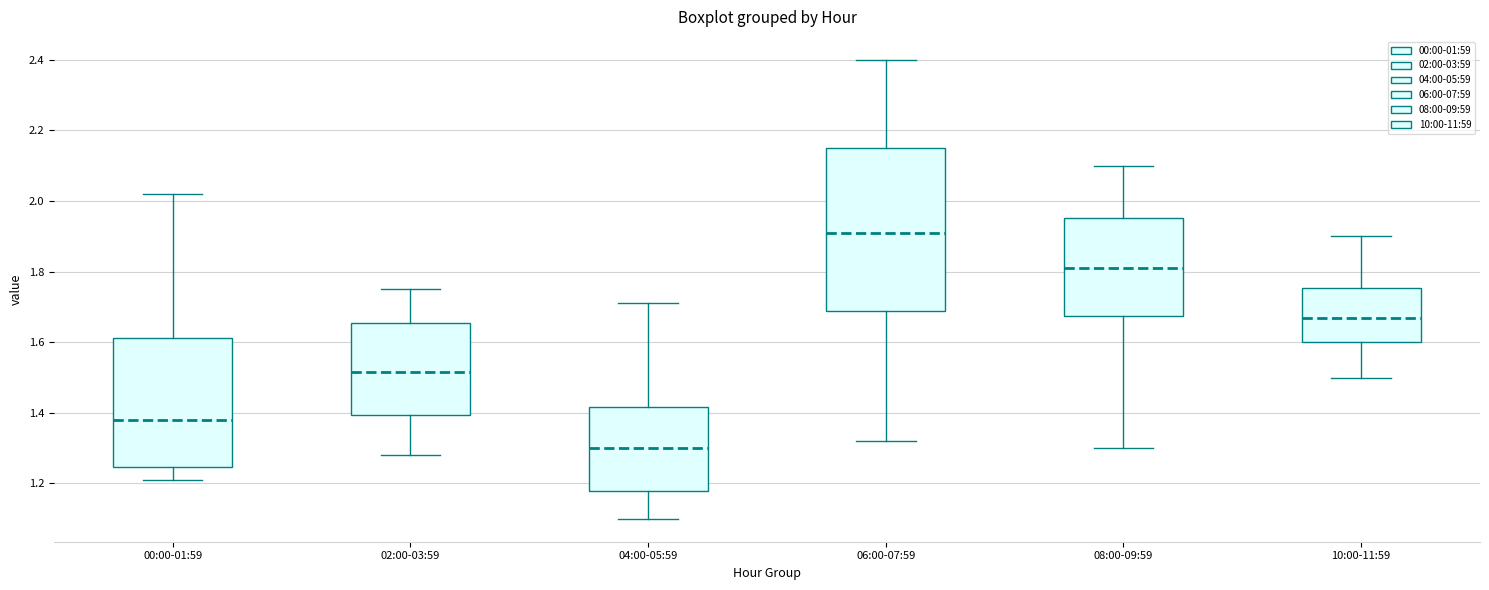

Reading left to right, read every box against the y-axis: the position of its median line, the range the box covers, and the ends of its whiskers. The values are not printed on the chart, so give them approximately, as read against the axis.

00:00-01:59: median 1.38, box 1.24 to 1.62, whiskers 1.22 to 2.02
02:00-03:59: median 1.52, box 1.40 to 1.66, whiskers 1.28 to 1.76
04:00-05:59: median 1.30, box 1.18 to 1.42, whiskers 1.10 to 1.72
06:00-07:59: median 1.92, box 1.68 to 2.16, whiskers 1.32 to 2.40
08:00-09:59: median 1.82, box 1.68 to 1.96, whiskers 1.30 to 2.10
10:00-11:59: median 1.68, box 1.60 to 1.76, whiskers 1.50 to 1.90